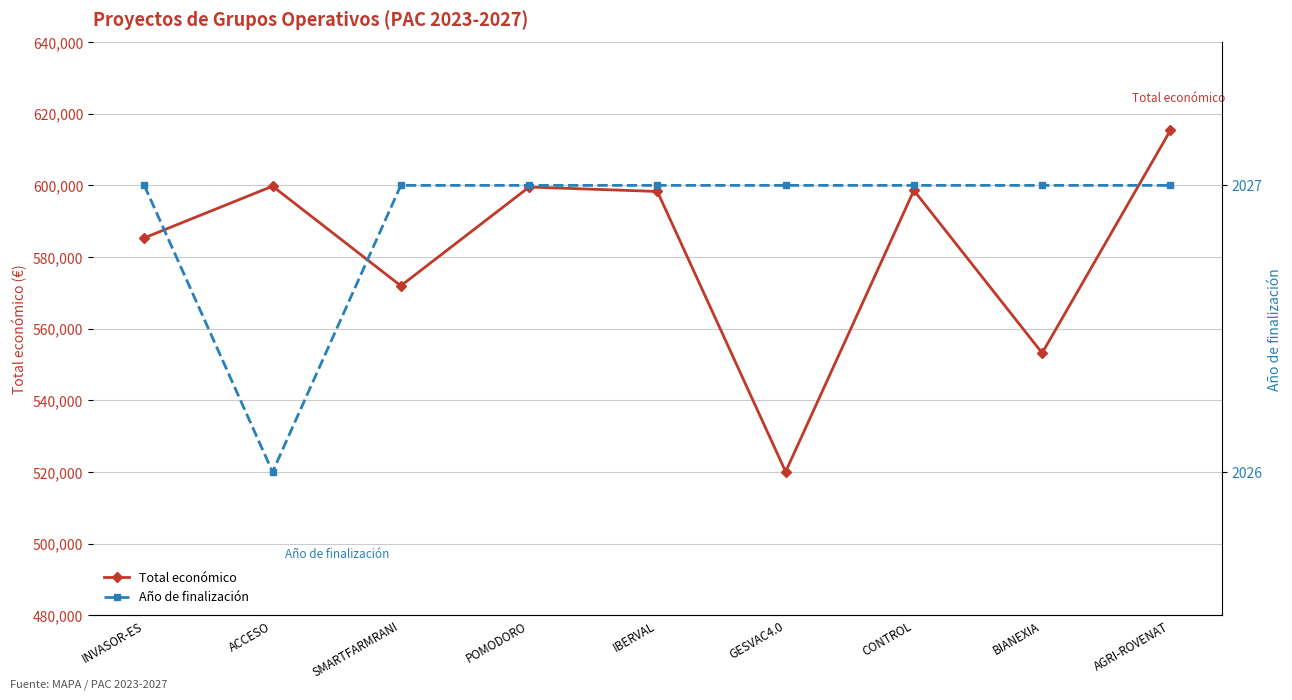

What is the value of the Año de finalización point at the 4th from the left?

2027